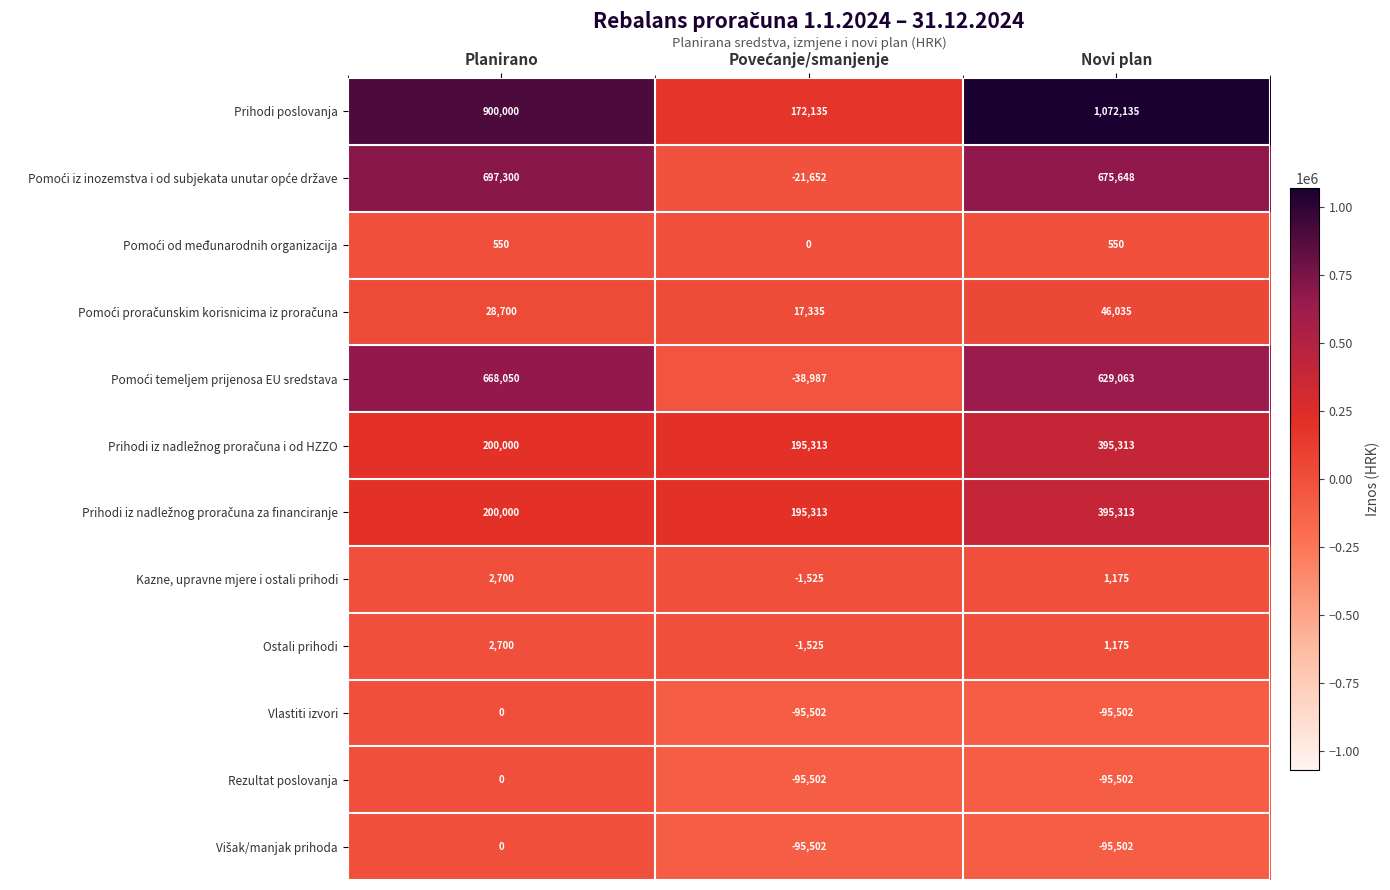

How many data points in Prihodi poslovanja are less than 900000?

1